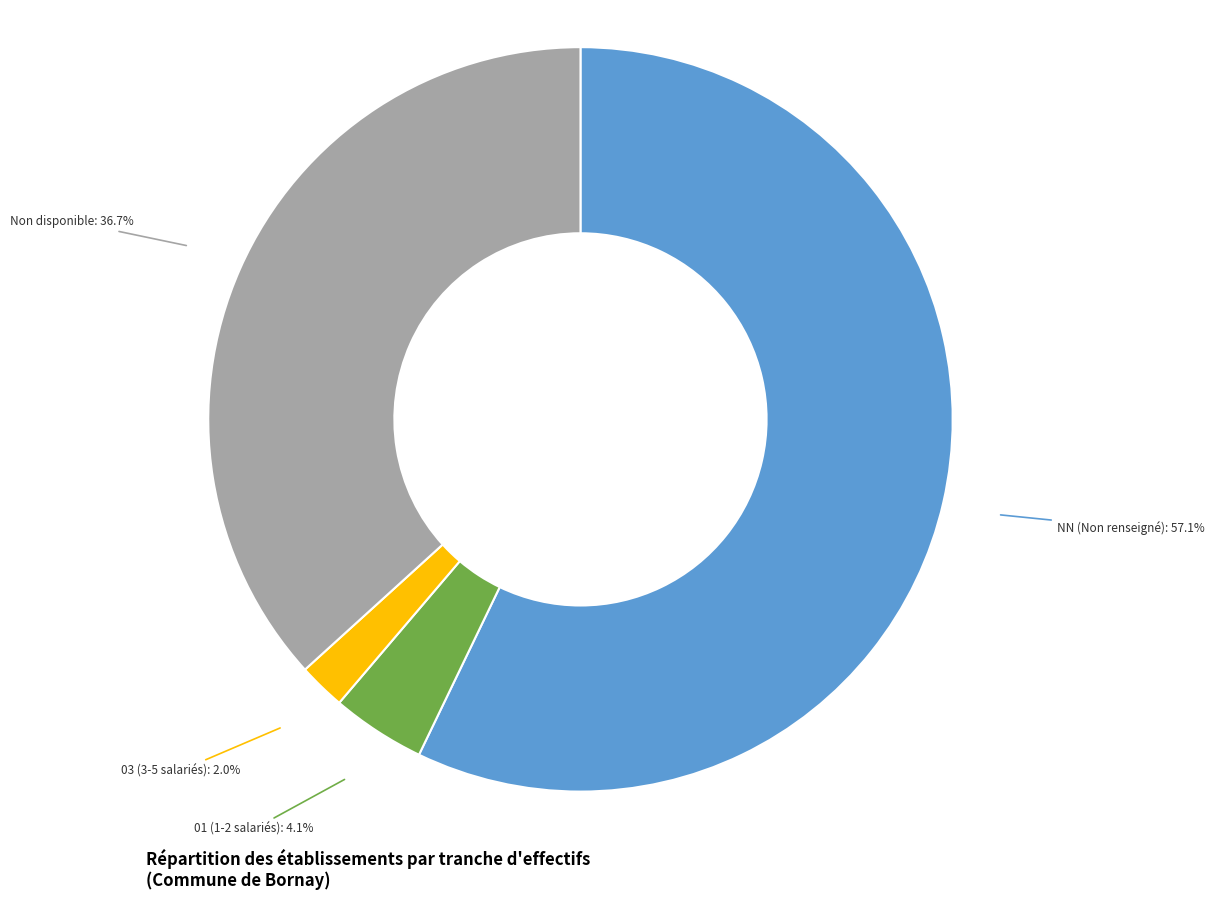

Is there any slice that represents more than half of the pie?

Yes